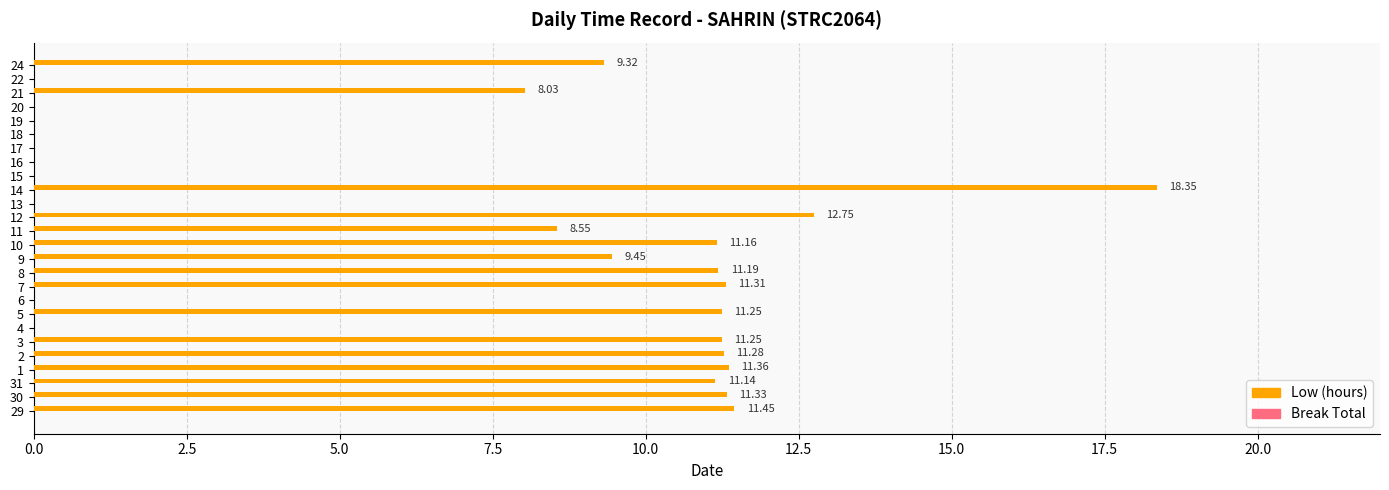

Between 4 and 21, which is larger?

21